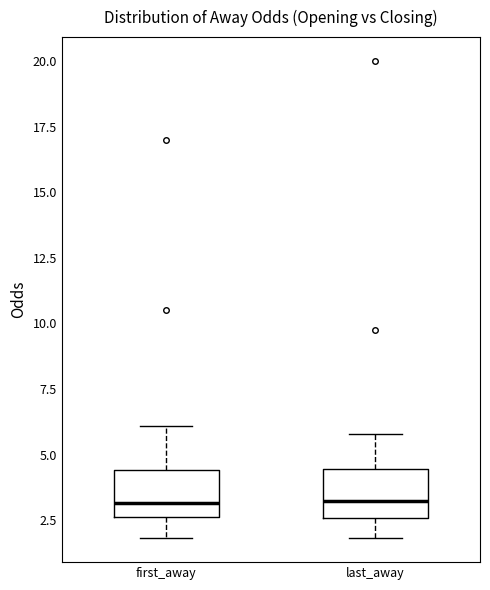

Reading left to right, transcribe this box plot: for each box, give where its median line is, the range the box spans, and where its two whiskers end, as read against the y-axis. The values are not printed on the chart, so give them approximately, as read against the axis.

first_away: median 3.0, box 2.5 to 4.5, whiskers 2.0 to 6.0
last_away: median 3.0, box 2.5 to 4.5, whiskers 2.0 to 6.0